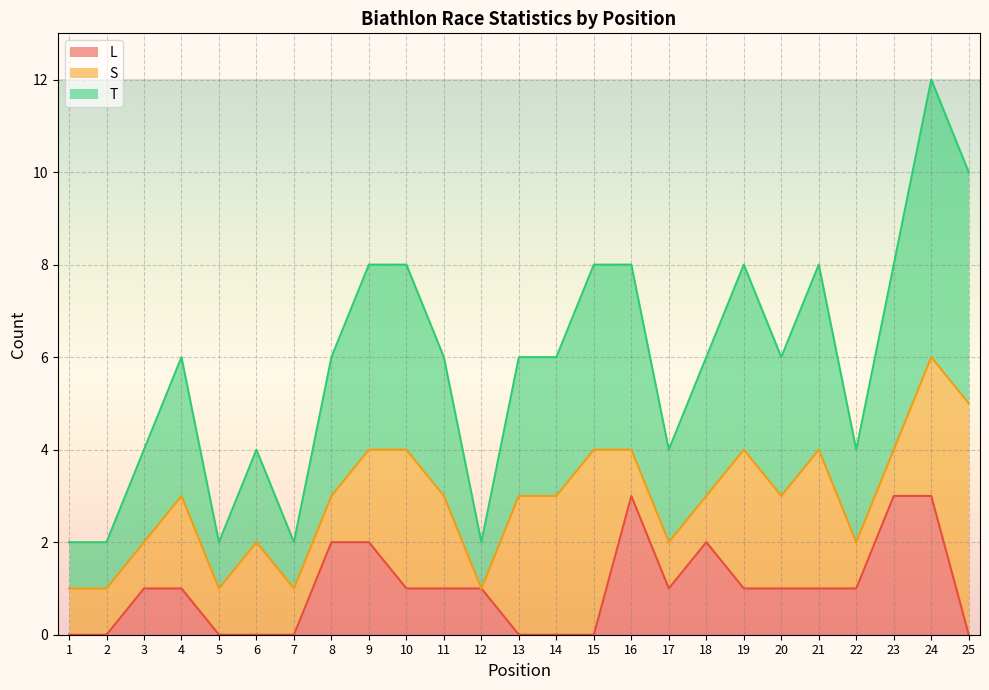

At which category is the sum across all series the highest?

24